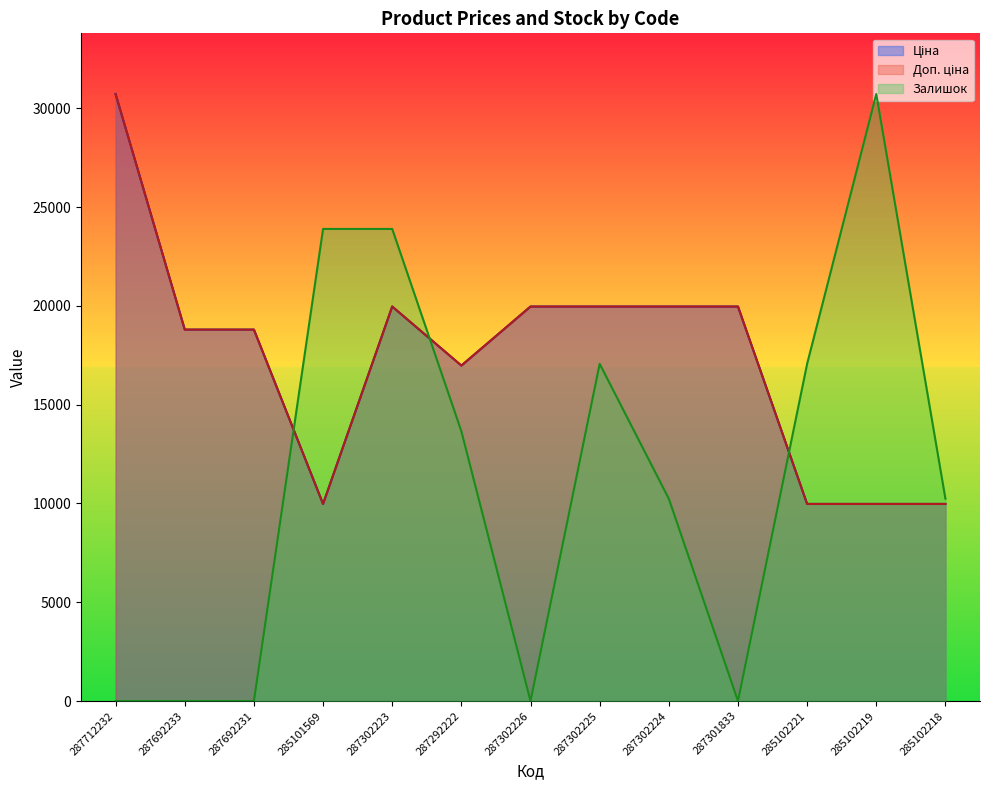

Between which two adjacent categories do Залишок and Доп. ціна first intersect?

287692231 and 285101569